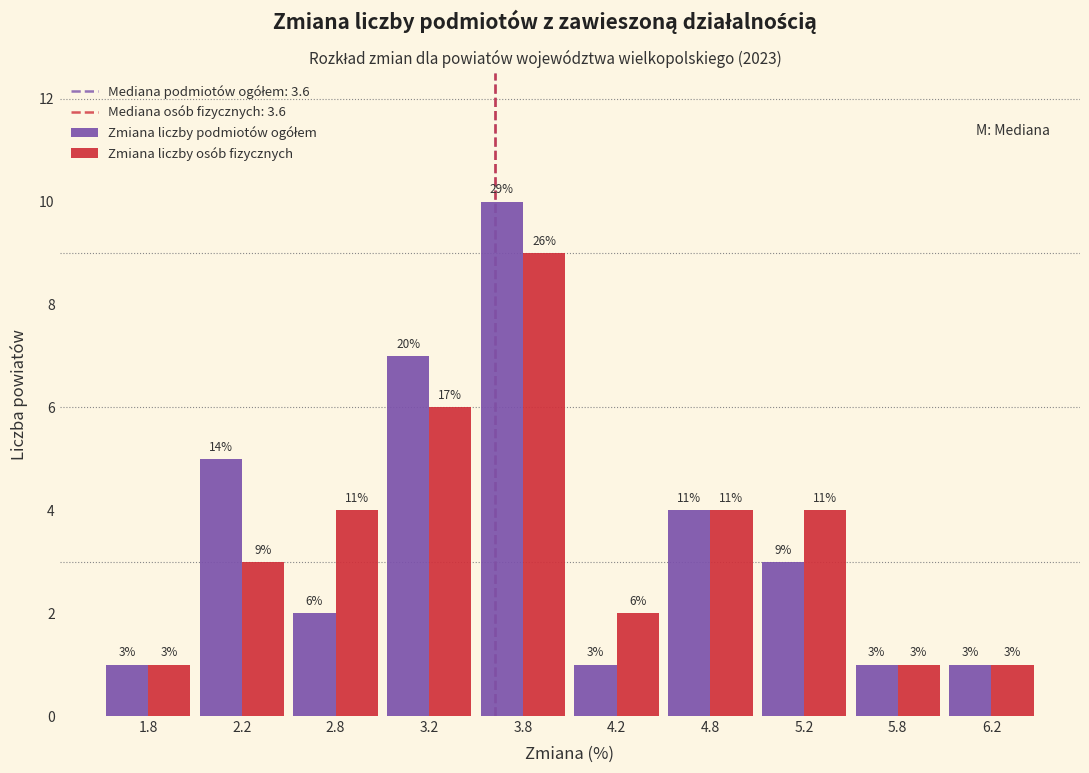

In the Zmiana liczby osób fizycznych series, which range on the x-axis has the tallest bar?

3.5 to 4.0